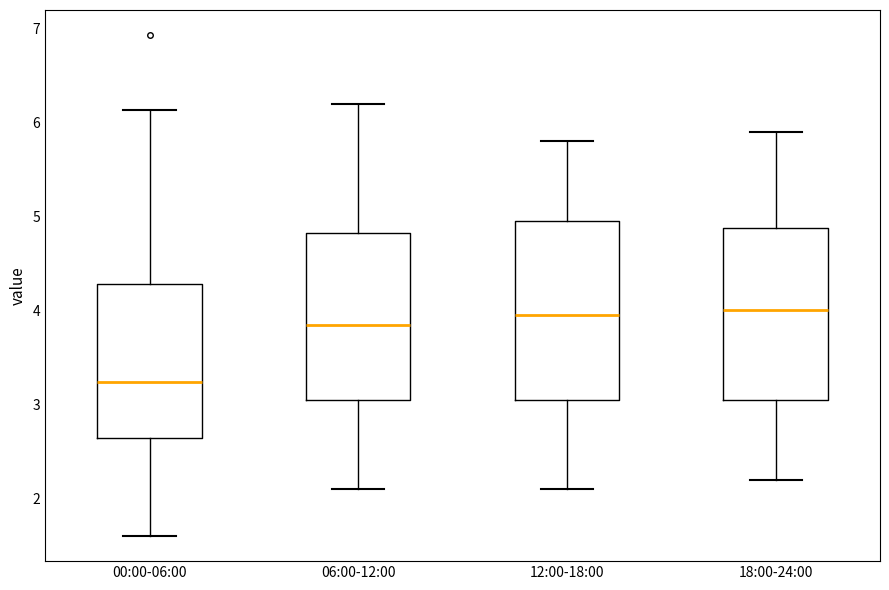

Where does the upper whisker of the box for 18:00-24:00 end on the y-axis? The values are not printed on the chart, so give them approximately, as read against the axis.

5.9